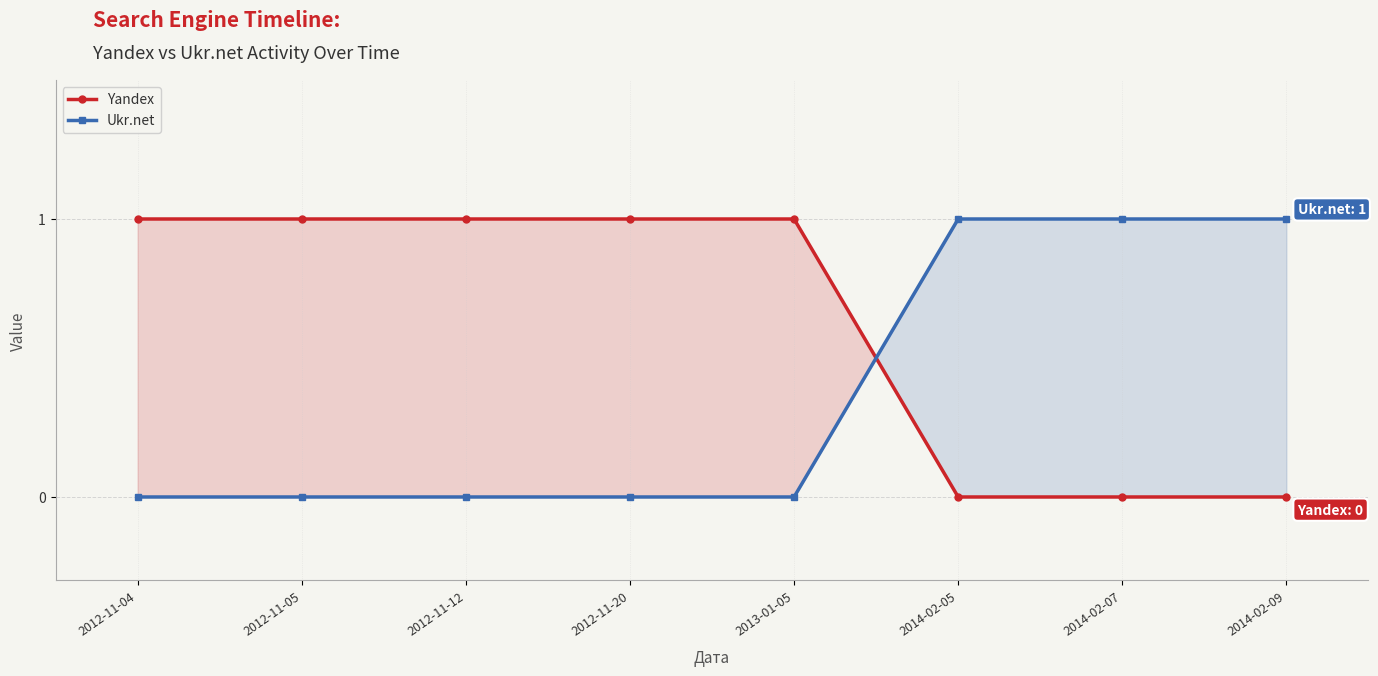

How many data points does each series have?

8